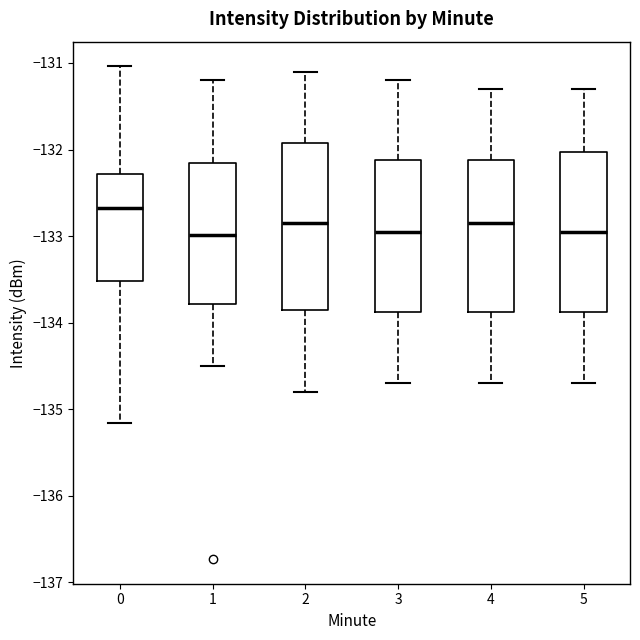

Reading left to right, read every box against the y-axis: the position of its median line, the range the box covers, and the ends of its whiskers. The values are not printed on the chart, so give them approximately, as read against the axis.

0: median -132.7, box -133.5 to -132.3, whiskers -135.2 to -131.0
1: median -133.0, box -133.8 to -132.1, whiskers -134.5 to -131.2
2: median -132.8, box -133.8 to -131.9, whiskers -134.8 to -131.1
3: median -132.9, box -133.9 to -132.1, whiskers -134.7 to -131.2
4: median -132.8, box -133.9 to -132.1, whiskers -134.7 to -131.3
5: median -132.9, box -133.9 to -132.0, whiskers -134.7 to -131.3